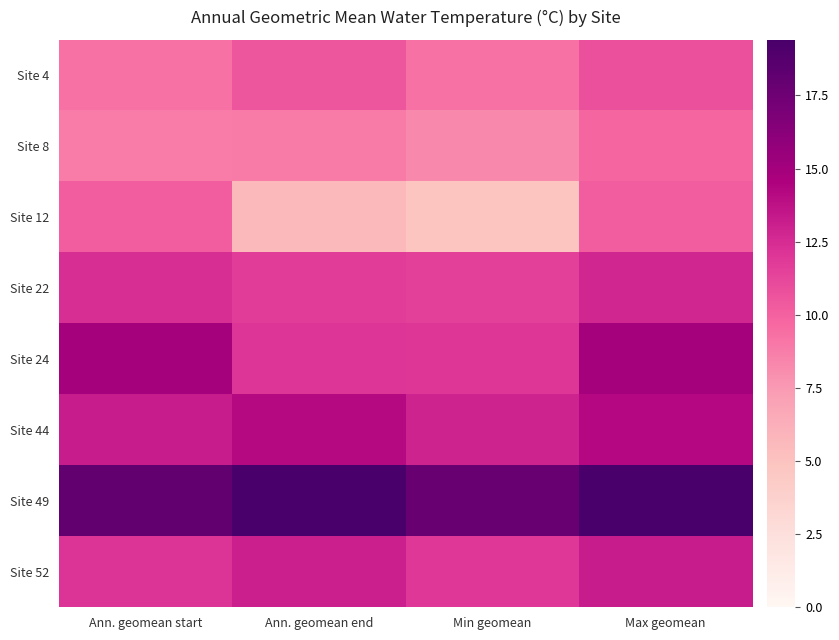

Between Min geomean and Max geomean, which series saw the biggest shift?

Site 12